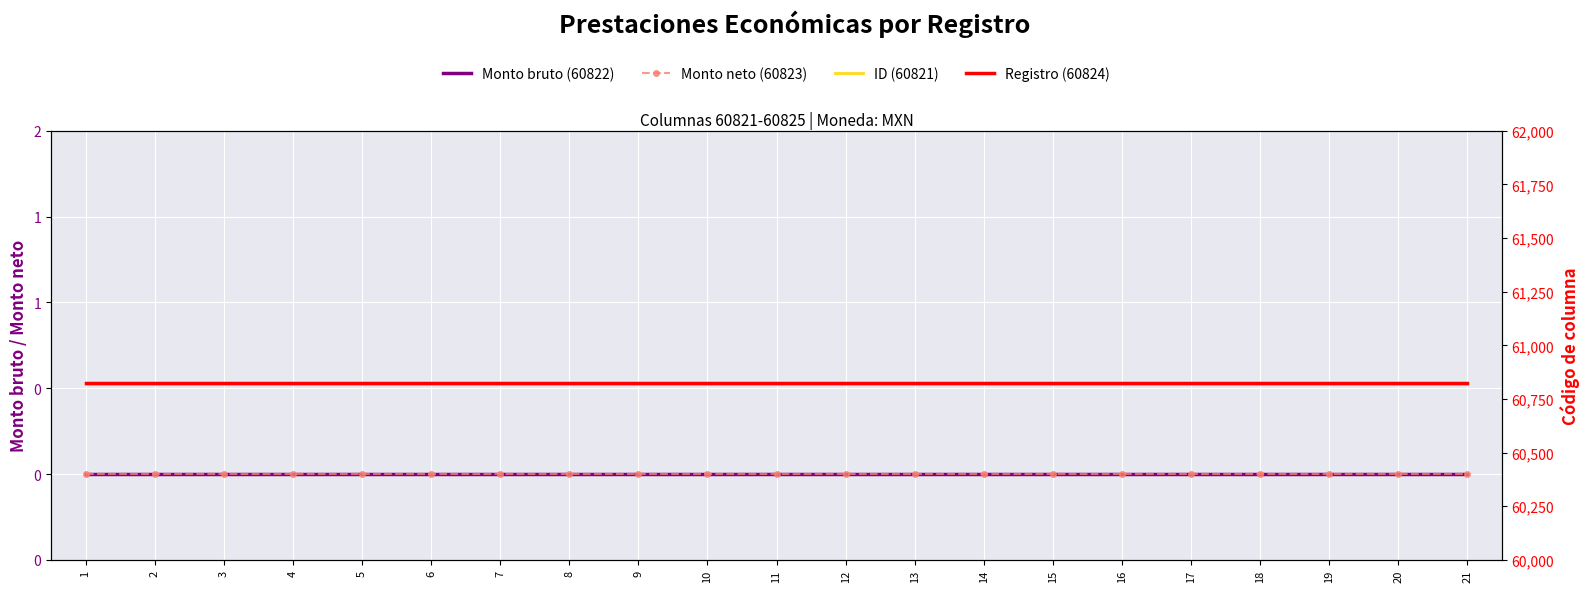

What is the total value across all series at 13?

121645